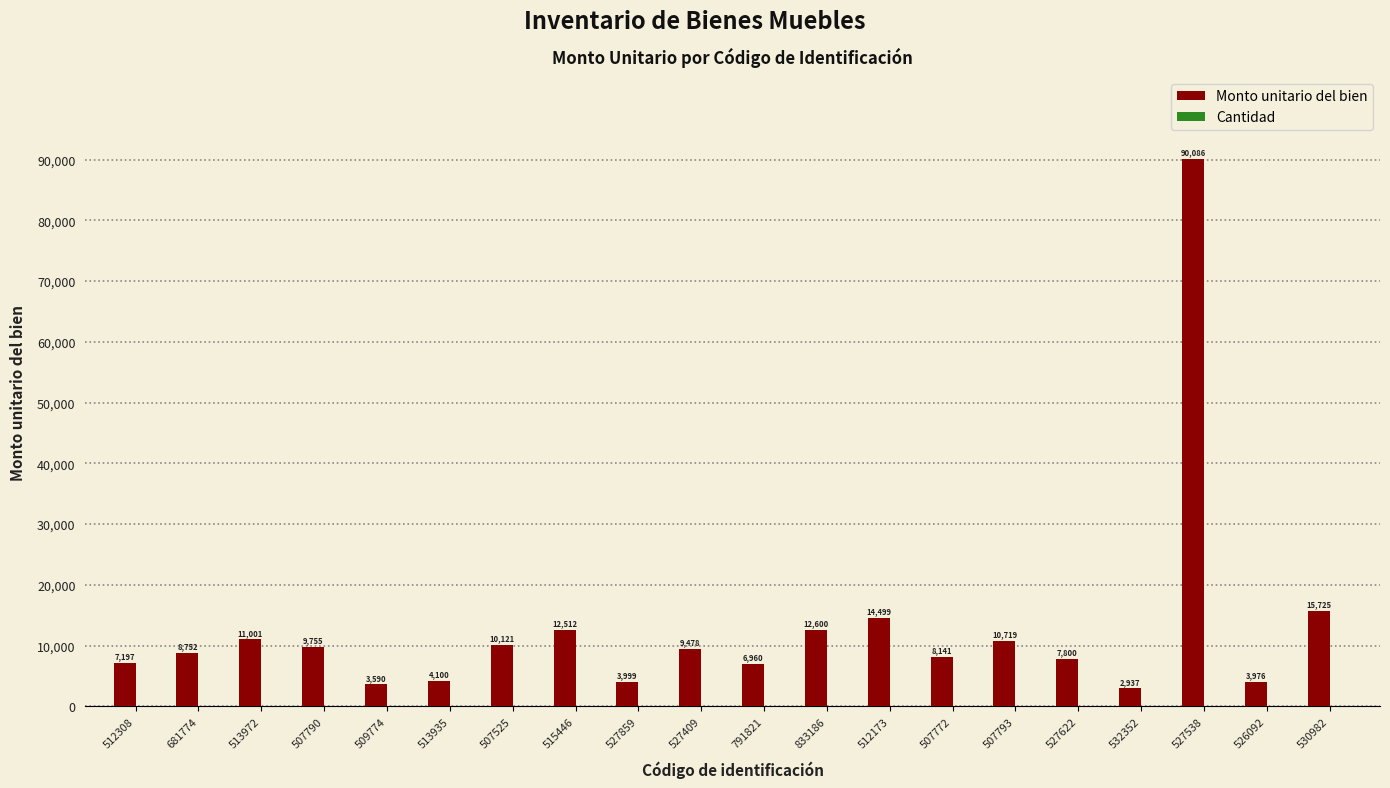

Which series changed the most between 512173 and 507772?

Monto unitario del bien